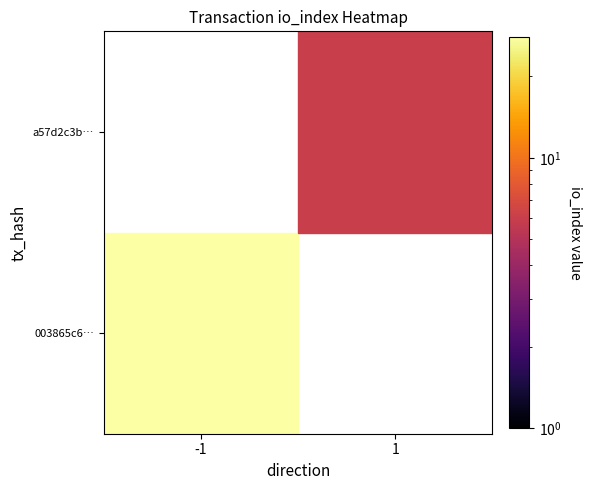

How many positive values does the a57d2c3b… series have?

1